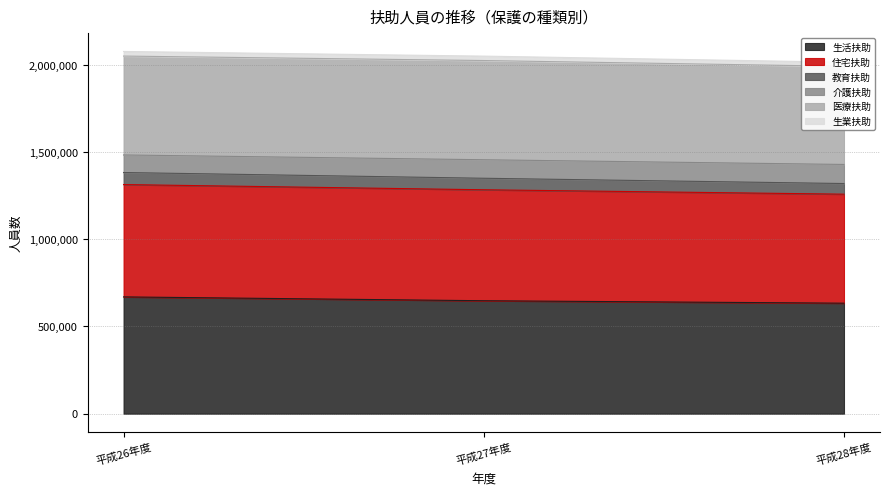

What is the sum of the 28年度 values at 介護扶助 and 生活扶助?

743055